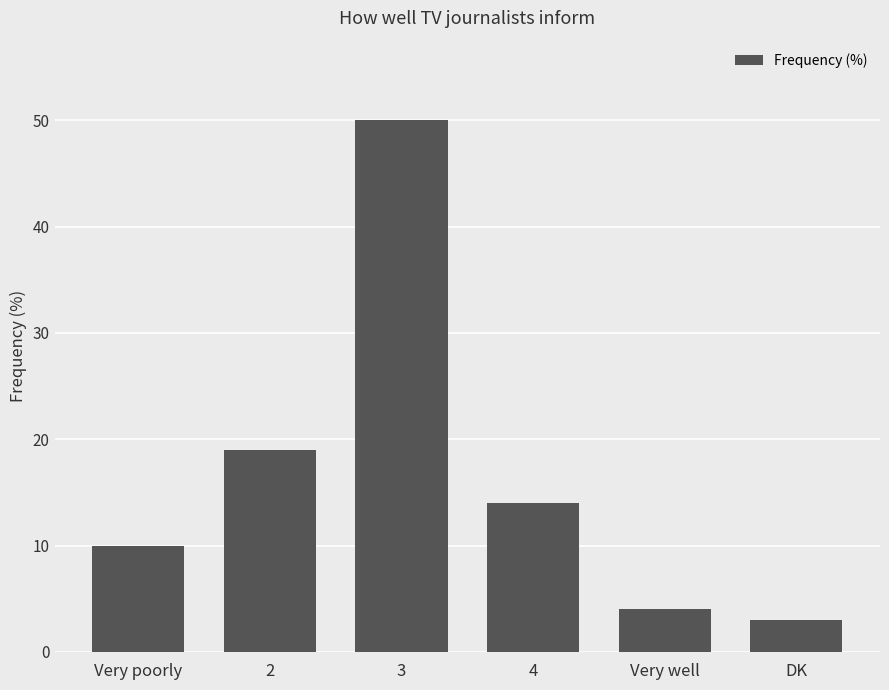

What is the value of the 3rd bar from the left?

50